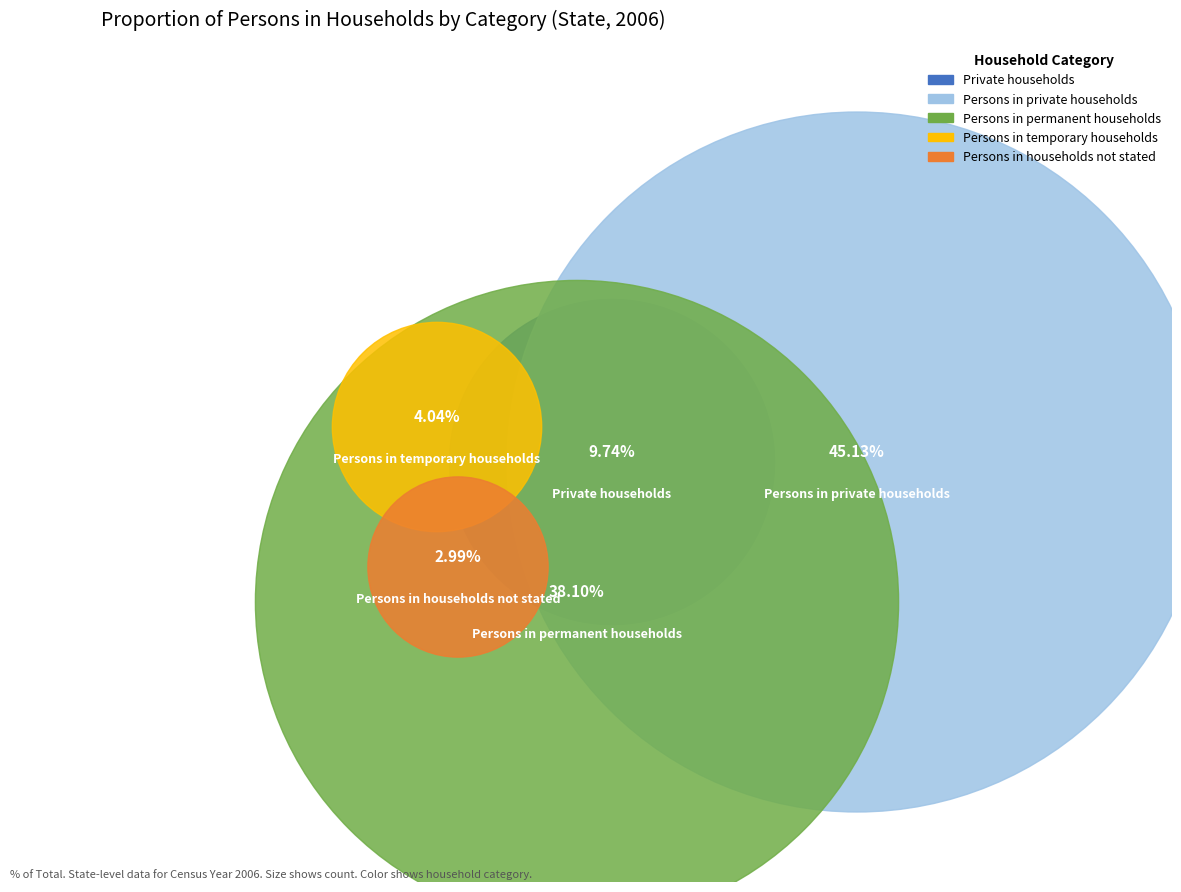

Rank the categories by value from highest to lowest.

Persons in private households, Persons in permanent households, Private households, Persons in temporary households, Persons in households not stated